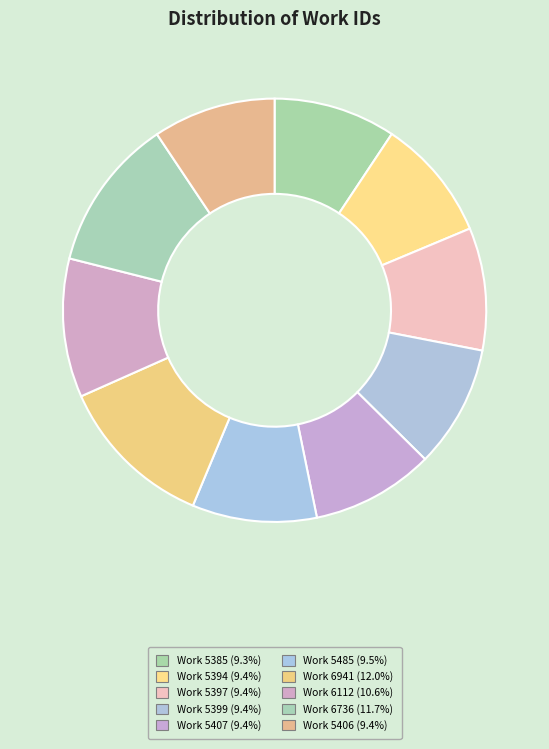

To the nearest percent, what portion does Work 5385 represent?

9%